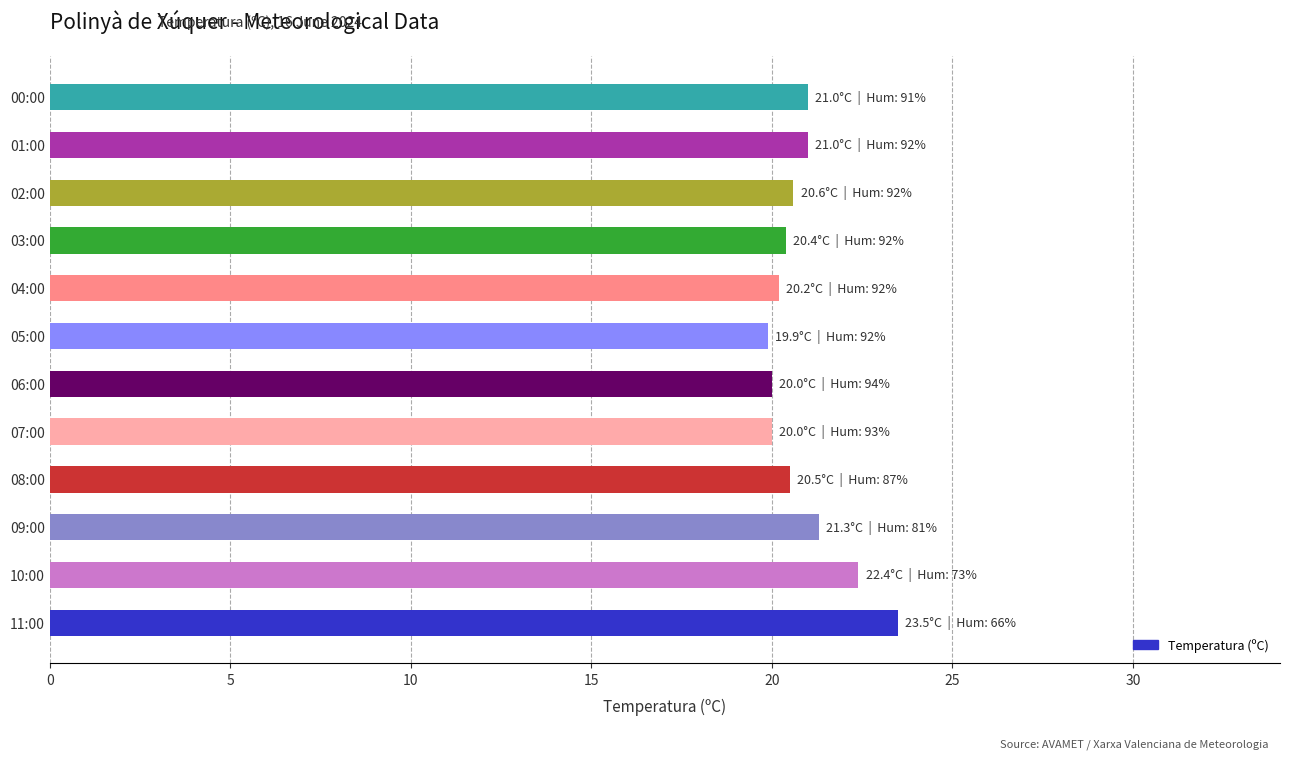

Is it true that the value at 09:00 is 34.8?

False